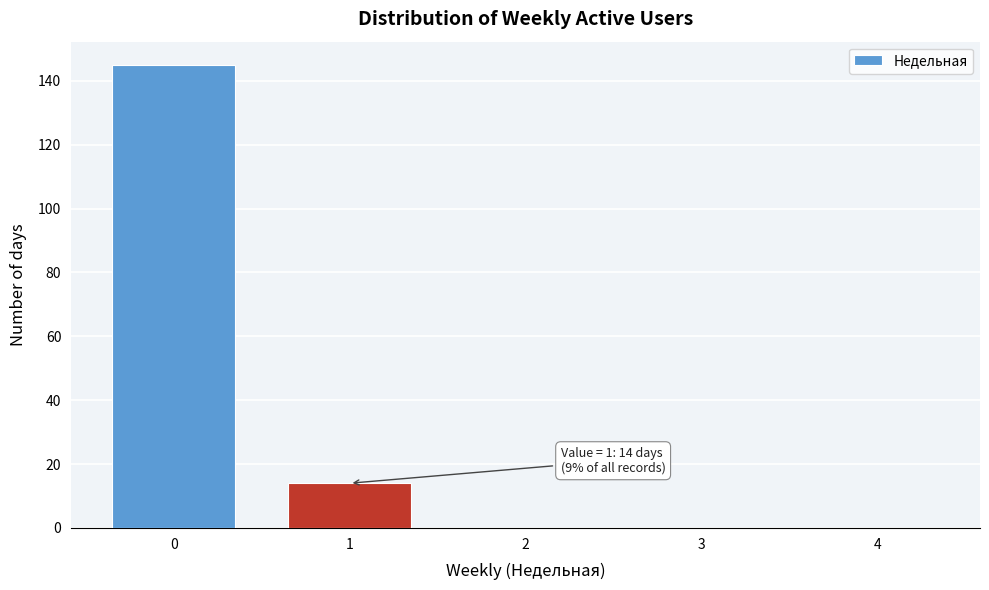

Reading left to right, list all the values displayed in this chart.

0=145	1=14	2=0	3=0	4=0